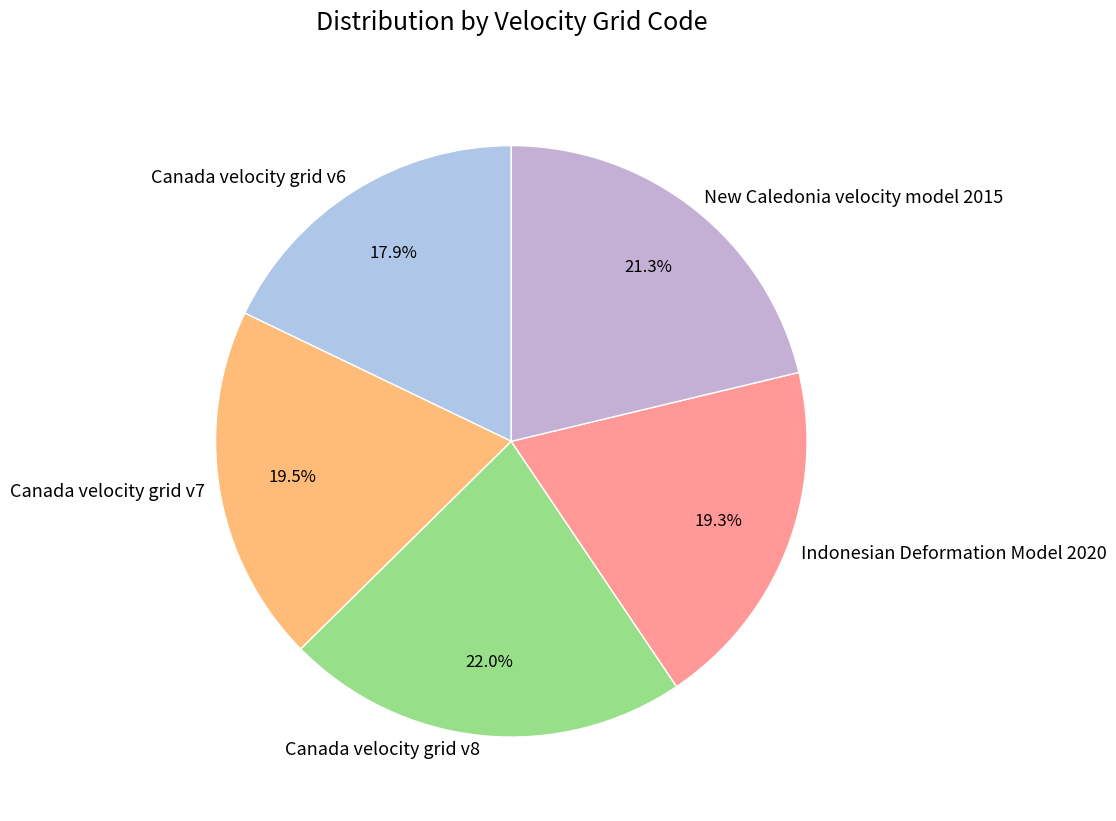

Is it true that Indonesian Deformation Model 2020 is 7% of the pie?

False